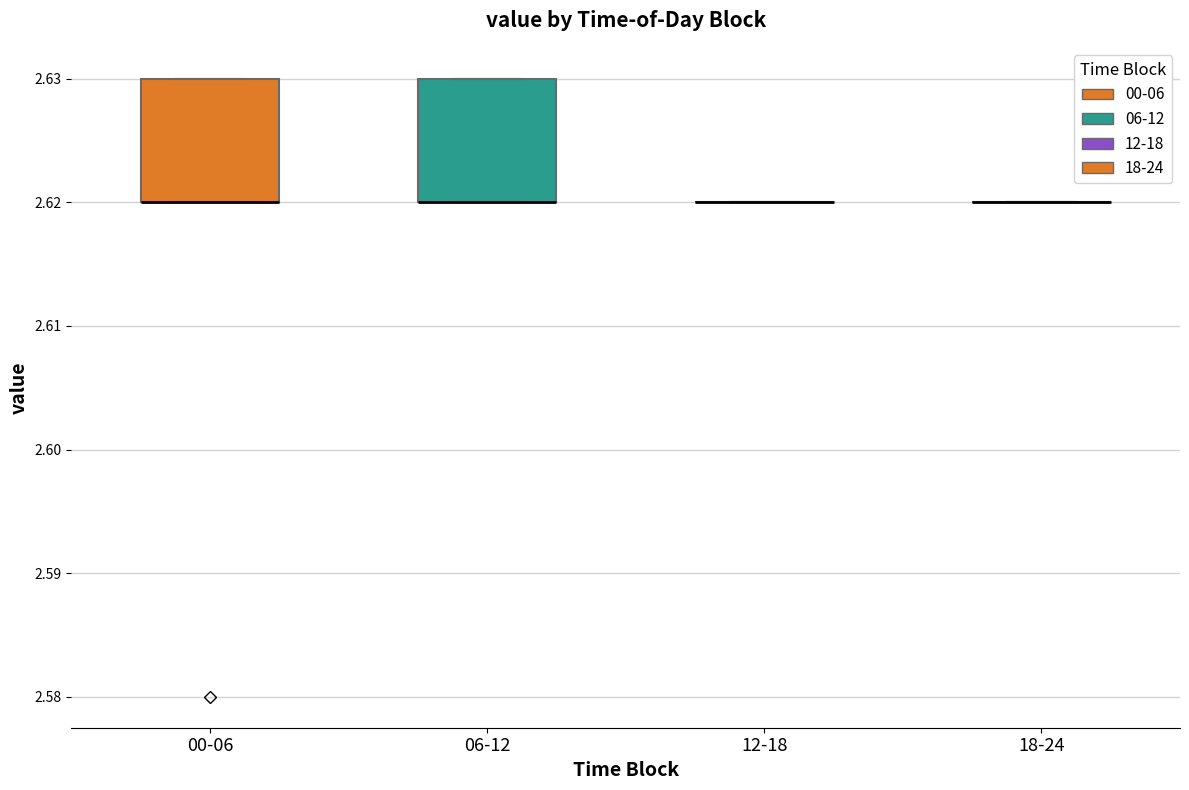

Reading left to right, transcribe this box plot: for each box, give where its median line is, the range the box spans, and where its two whiskers end, as read against the y-axis. The values are not printed on the chart, so give them approximately, as read against the axis.

00-06: median 2.62 (drawn on the box's lower edge), box 2.62 to 2.63, whiskers 2.62 to 2.63
06-12: median 2.62 (drawn on the box's lower edge), box 2.62 to 2.63, whiskers 2.62 to 2.63
12-18: box collapsed to a line at 2.62, whiskers 2.62 to 2.62
18-24: box collapsed to a line at 2.62, whiskers 2.62 to 2.62